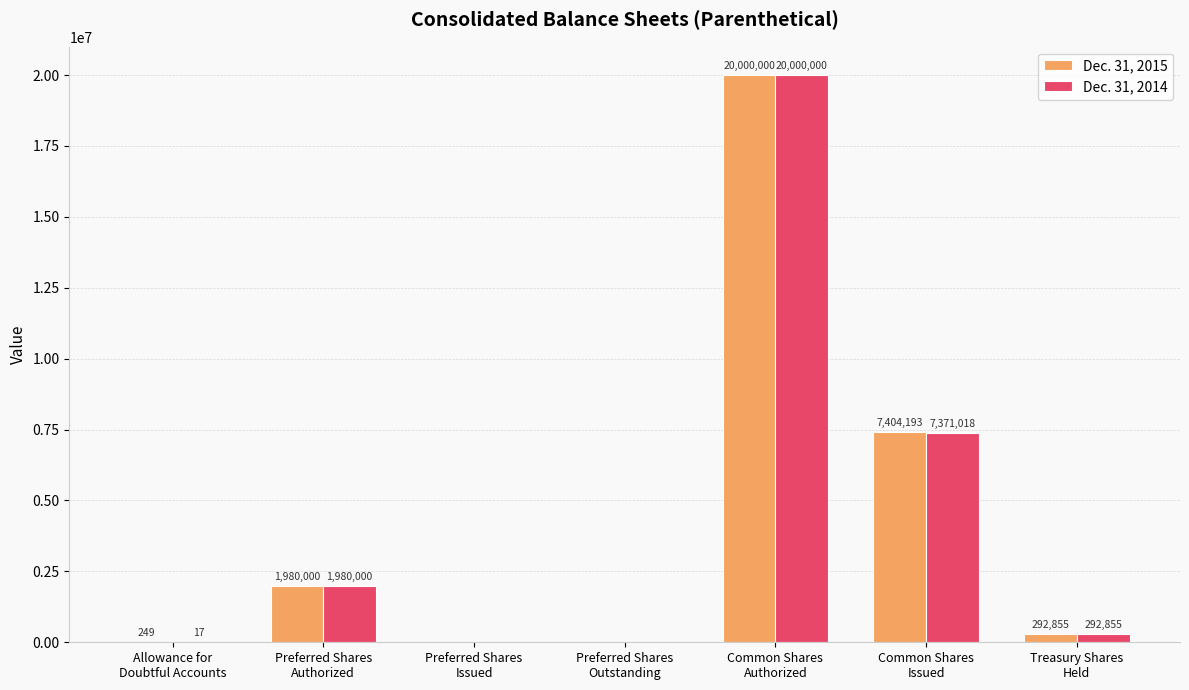

What are all the series names shown in the legend?

Dec. 31, 2015, Dec. 31, 2014